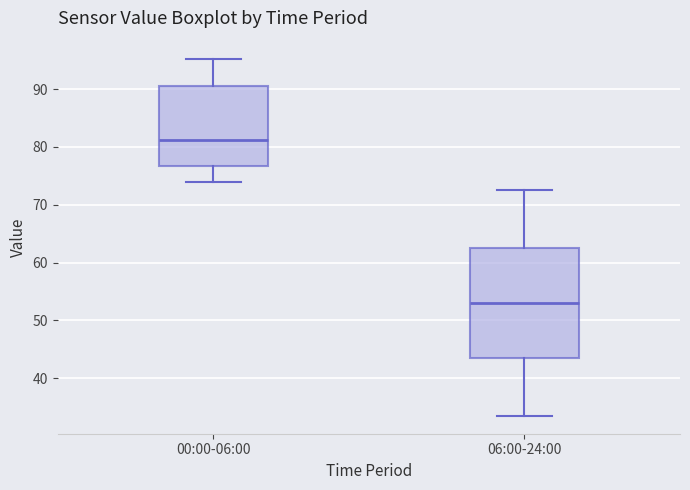

Reading left to right, transcribe this box plot: for each box, give where its median line is, the range the box spans, and where its two whiskers end, as read against the y-axis. The values are not printed on the chart, so give them approximately, as read against the axis.

00:00-06:00: median 81, box 77 to 91, whiskers 74 to 95
06:00-24:00: median 53, box 43 to 62, whiskers 34 to 73